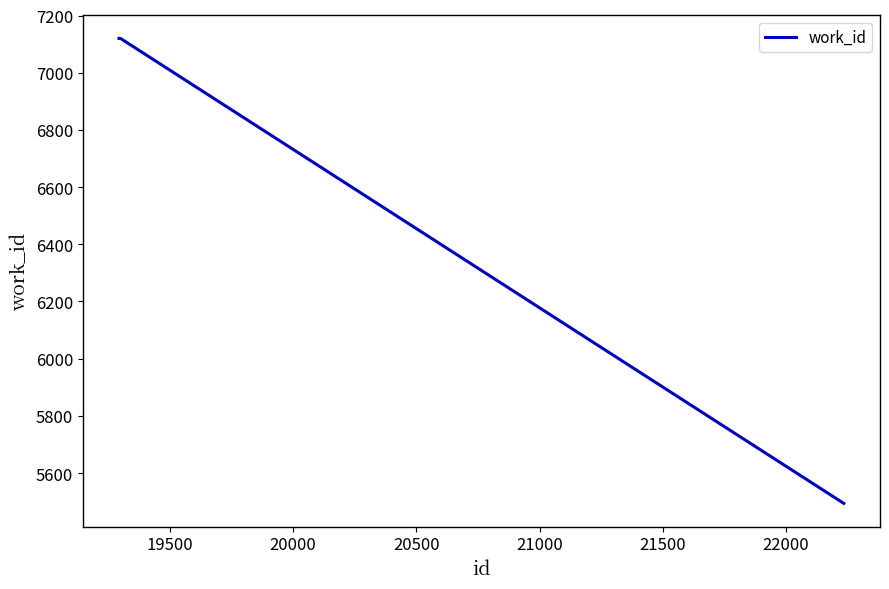

Does the chart have visible grid lines?

No